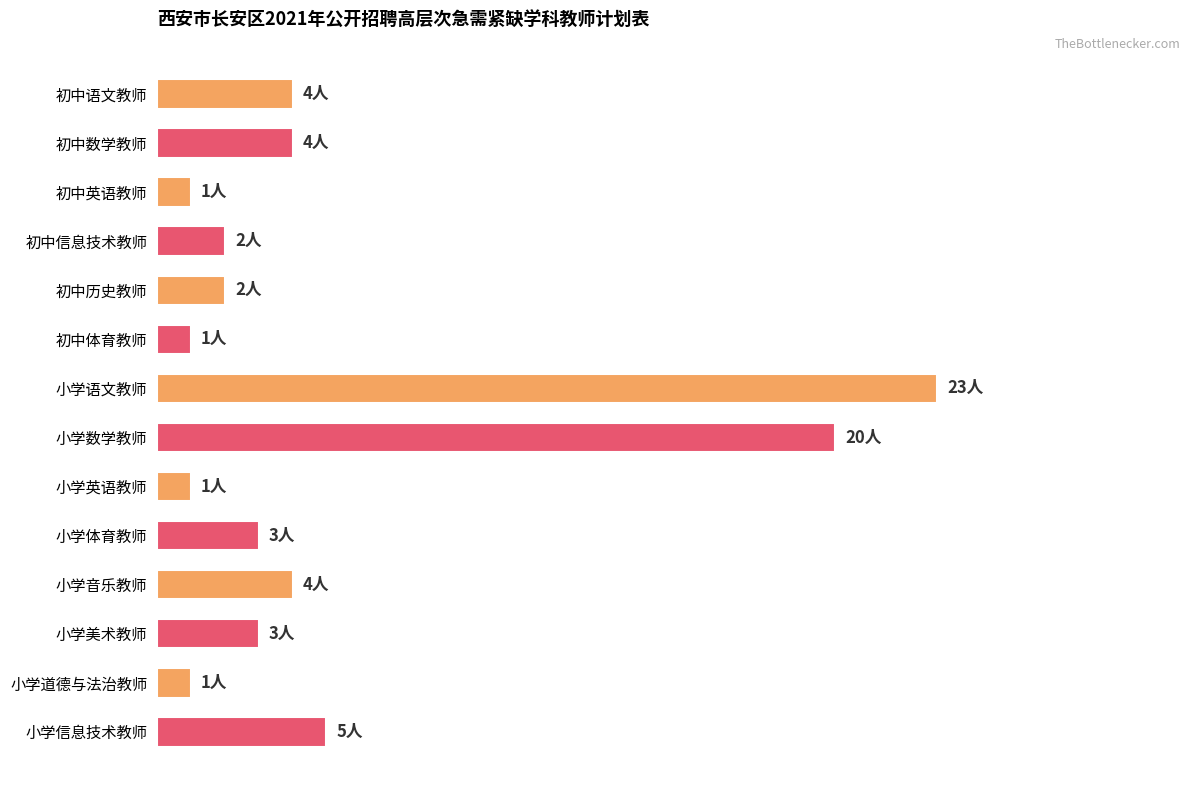

Are the bars horizontal?

Yes